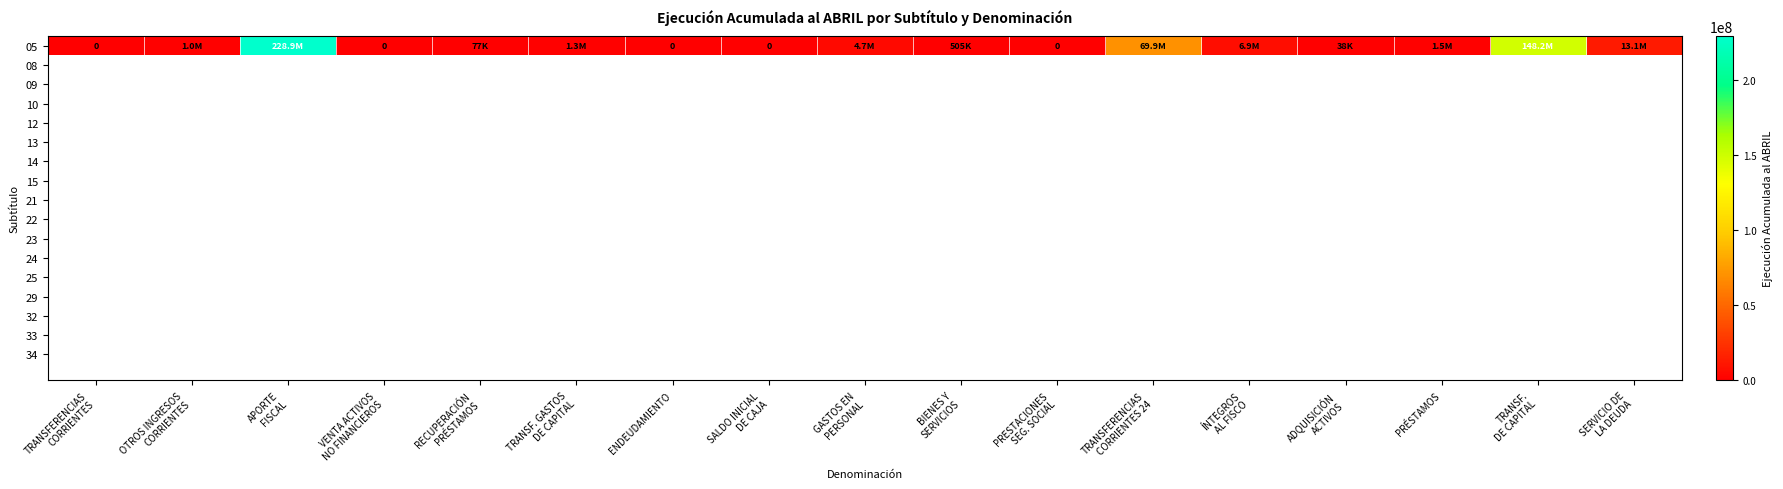

List the labels in order of value, largest first.

APORTE
FISCAL, TRANSF.
DE CAPITAL, TRANSFERENCIAS
CORRIENTES 24, SERVICIO DE
LA DEUDA, ÍNTEGROS
AL FISCO, GASTOS EN
PERSONAL, PRÉSTAMOS, TRANSF. GASTOS
DE CAPITAL, OTROS INGRESOS
CORRIENTES, BIENES Y
SERVICIOS, RECUPERACIÓN
PRÉSTAMOS, ADQUISICIÓN
ACTIVOS, TRANSFERENCIAS
CORRIENTES, VENTA ACTIVOS
NO FINANCIEROS, ENDEUDAMIENTO, SALDO INICIAL
DE CAJA, PRESTACIONES
SEG. SOCIAL